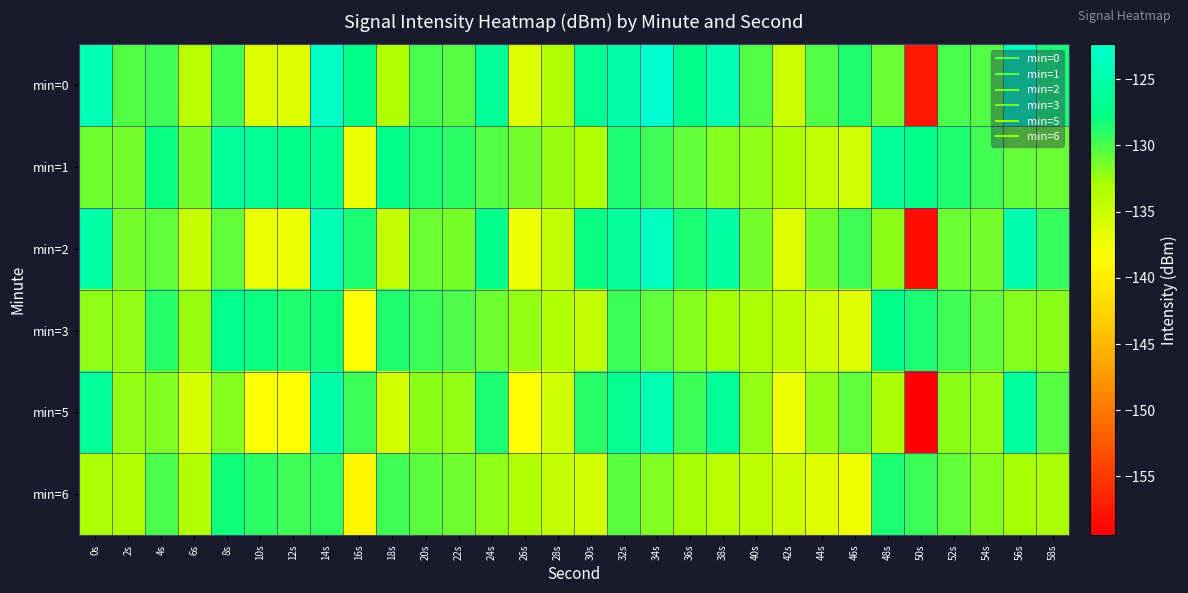

Which series has the largest total across all categories?

min=1